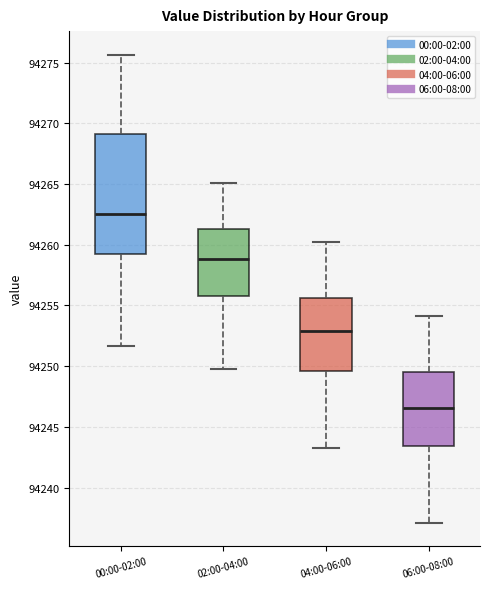

Which box is the tallest, from its lower edge to its upper edge?

00:00-02:00